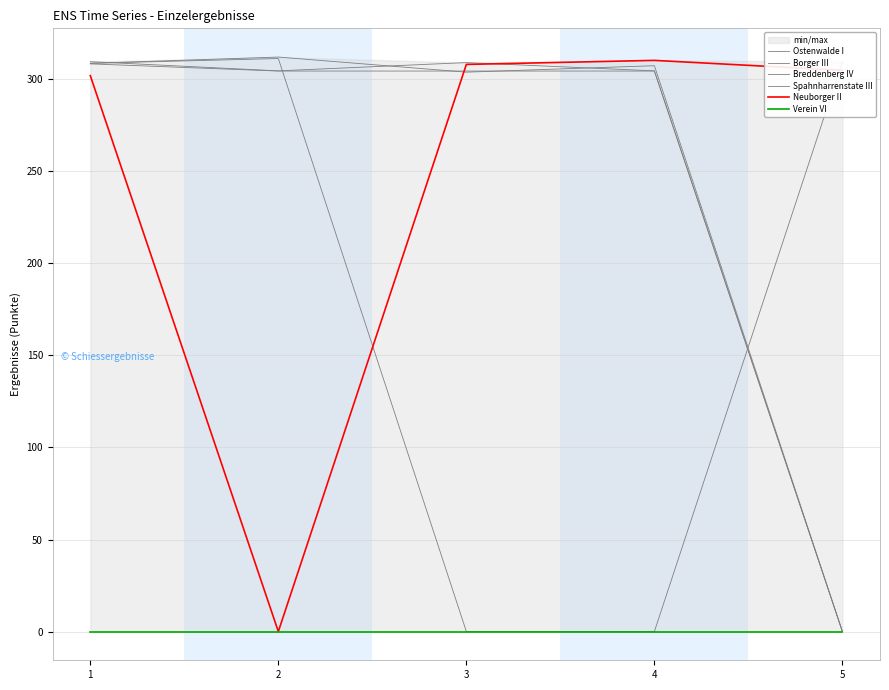

What are all the series names shown in the legend?

Ostenwalde I, Borger III, Breddenberg IV, Spahnharrenstate III, Neuborger II, Verein VI